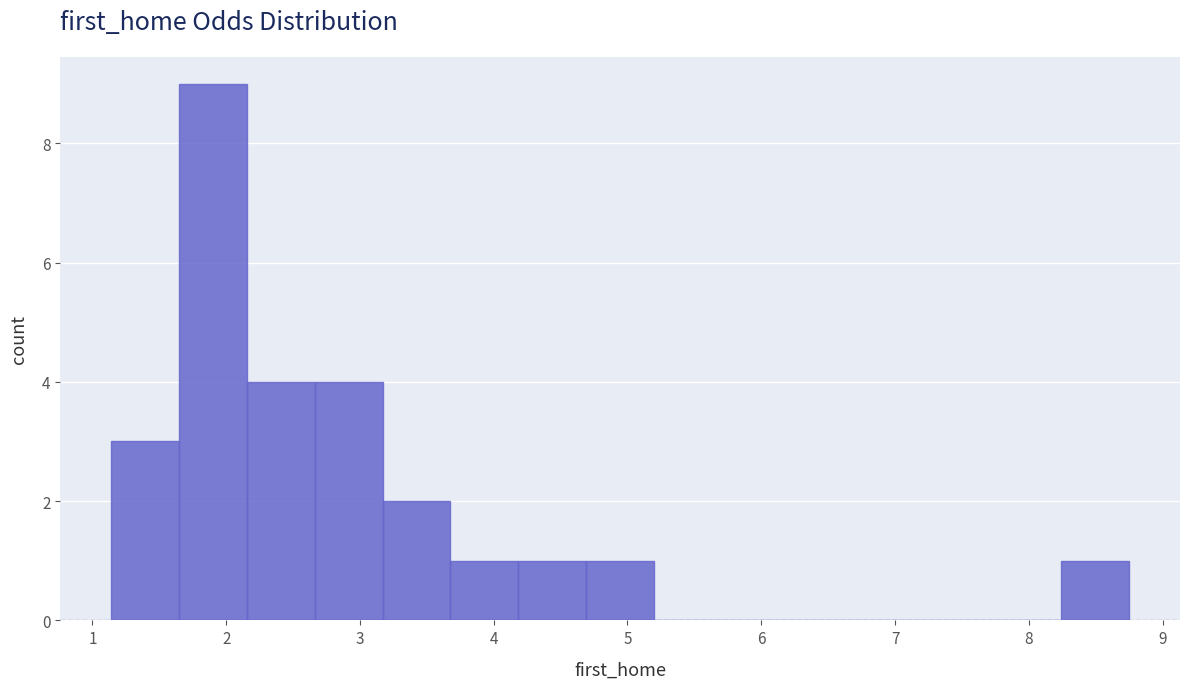

What is the height of the bar covering 4.7 to 5.2 on the x-axis? Neither the bar edges nor the heights are printed on the chart, so give them approximately, as read against the axes.

1